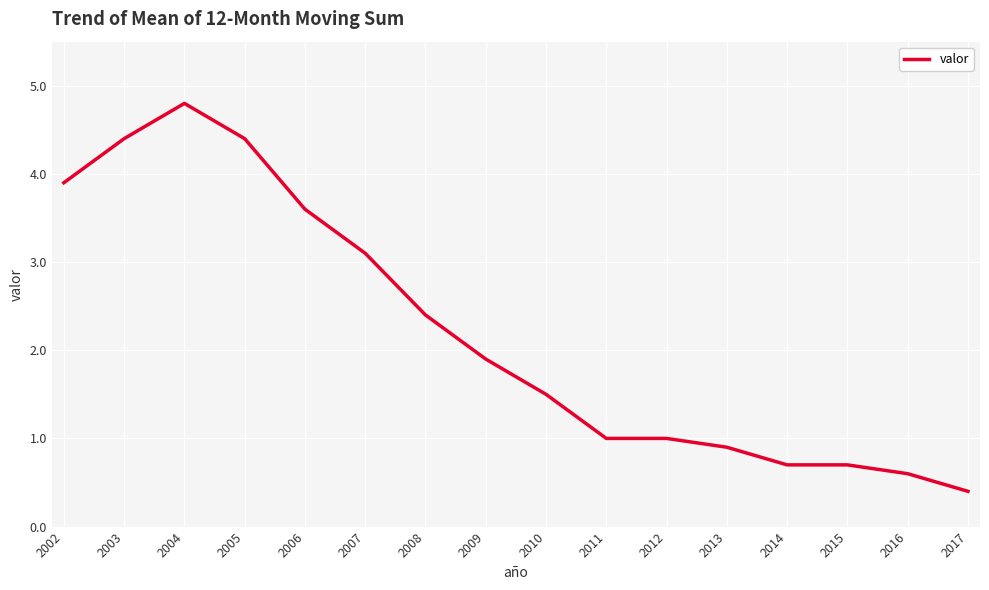

Reading right to left, list all the values displayed in this chart.

0.4	0.6	0.7	0.7	0.9	1.0	1.0	1.5	1.9	2.4	3.1	3.6	4.4	4.8	4.4	3.9